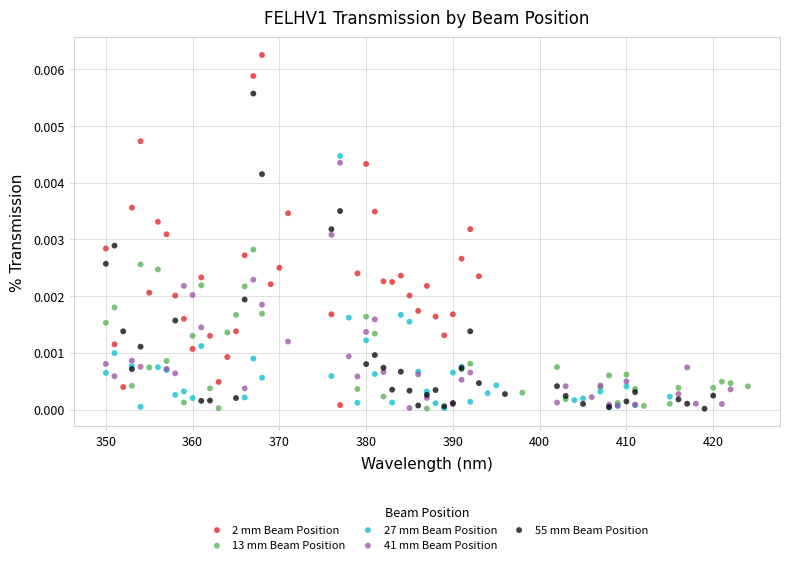

Which series has the largest Y range (max minus min)?

2 mm Beam Position